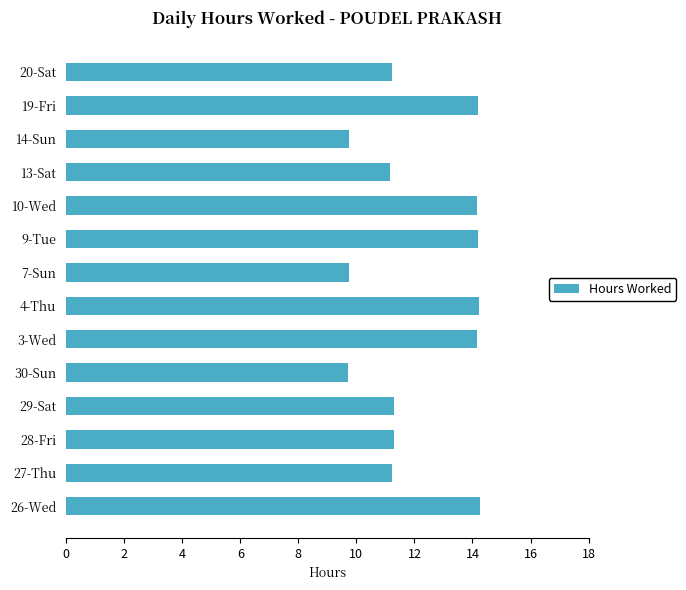

How many bars are there in total?

14